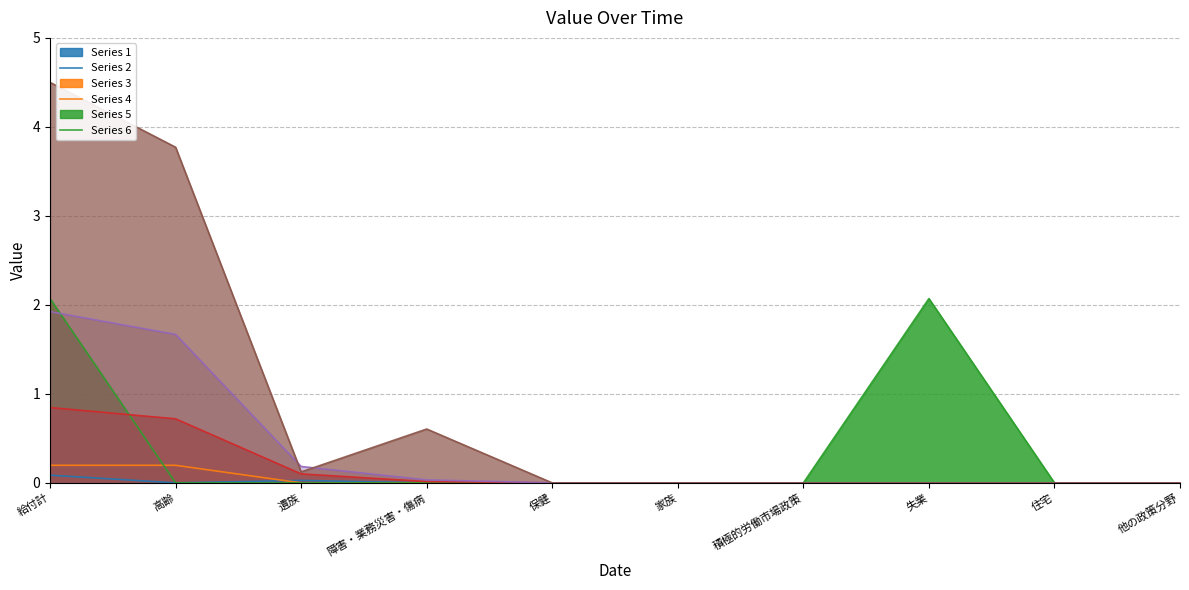

What is the sum of all 国家公務員共済組合 values?

1.7